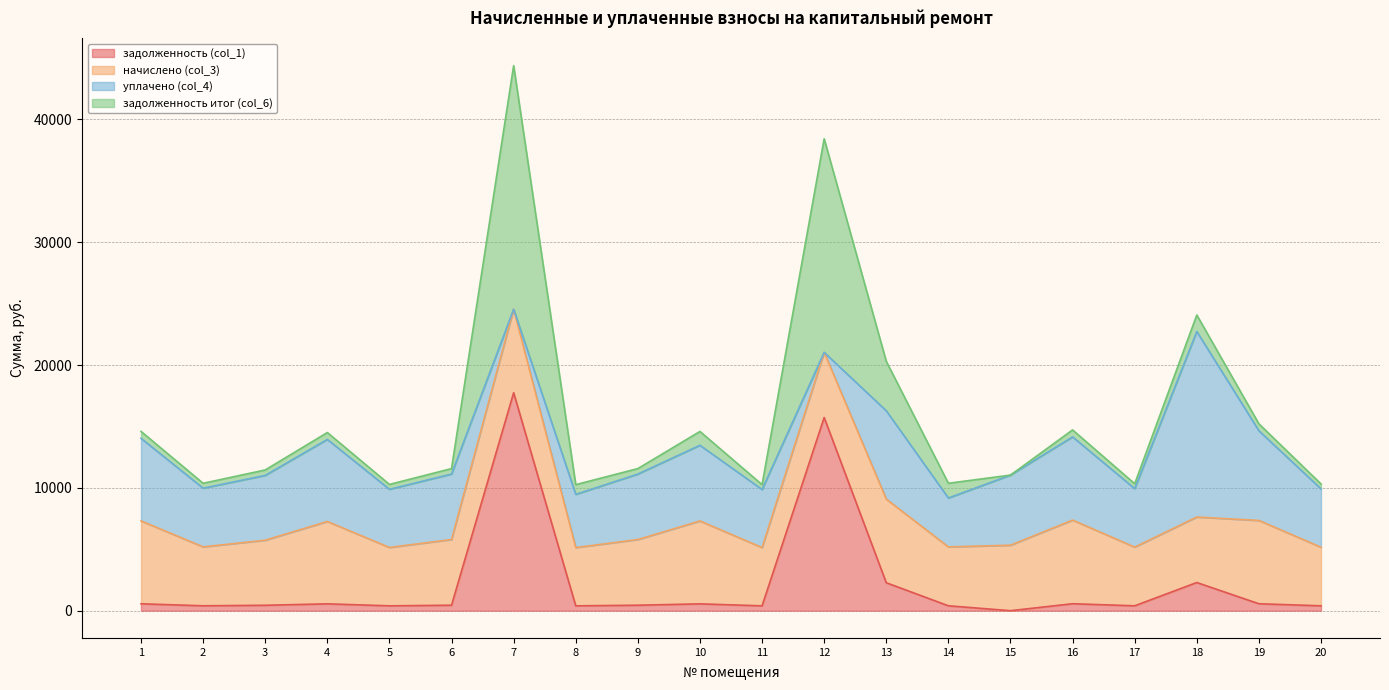

At which label does задолженность (col_1) reach its minimum?

15